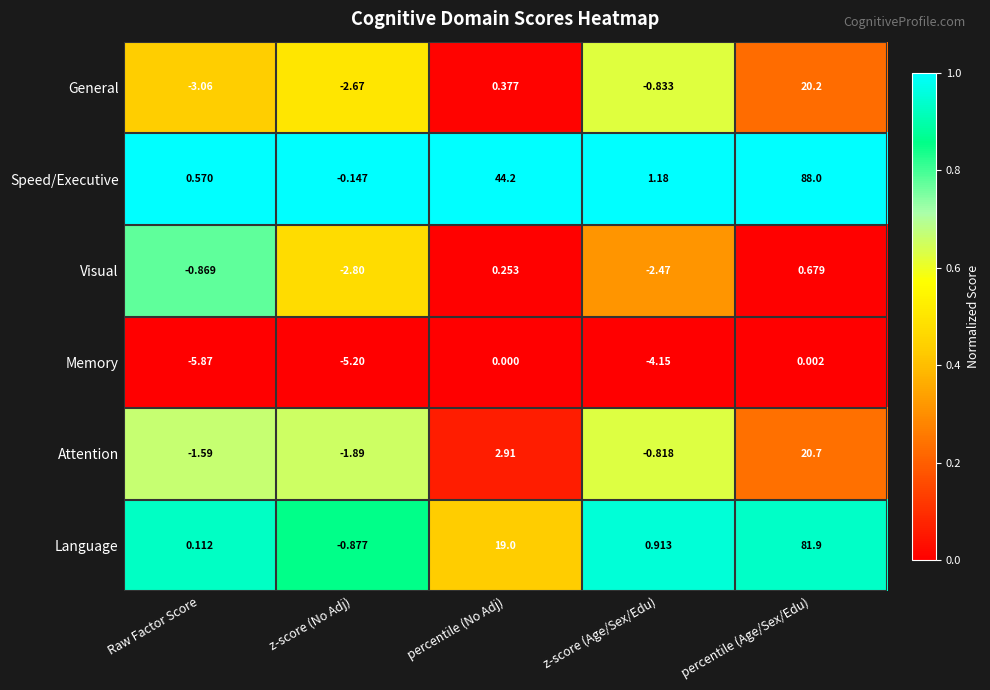

Where does the Attention series first go above 0?

percentile (No Adj)